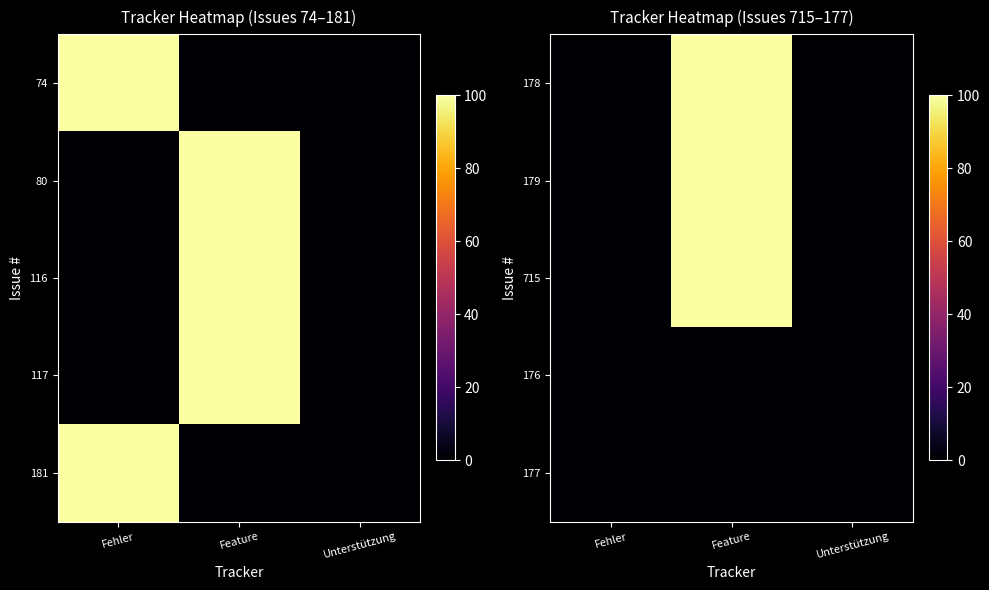

Is it true that 715 equals 46 at Feature?

False